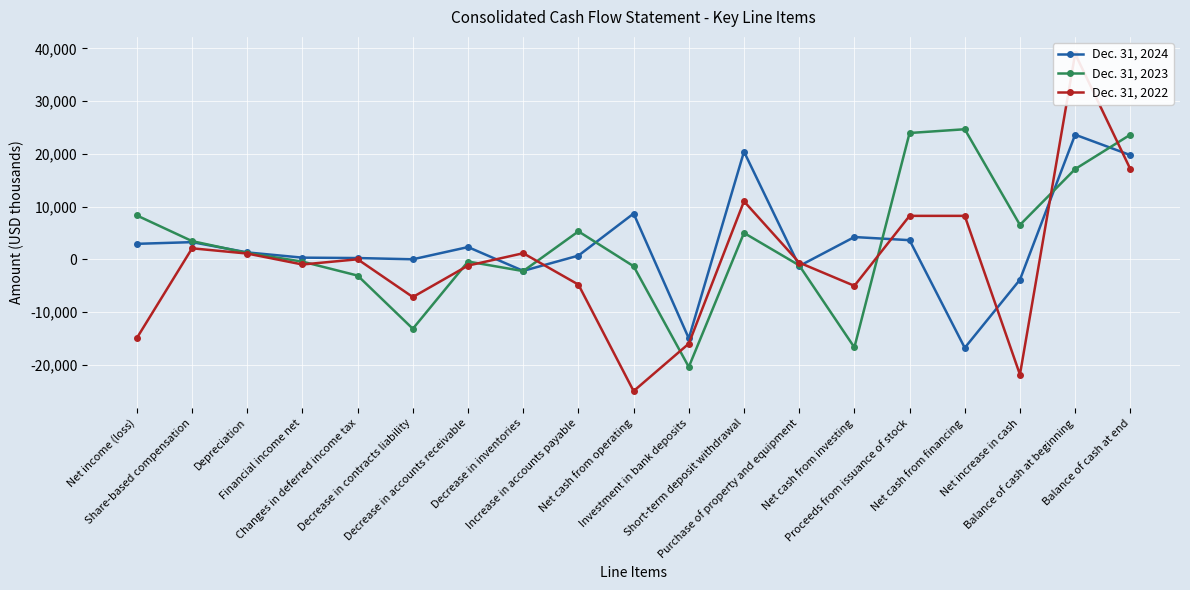

The value of Dec. 31, 2022 at Net cash from investing is -5035. True or false?

True